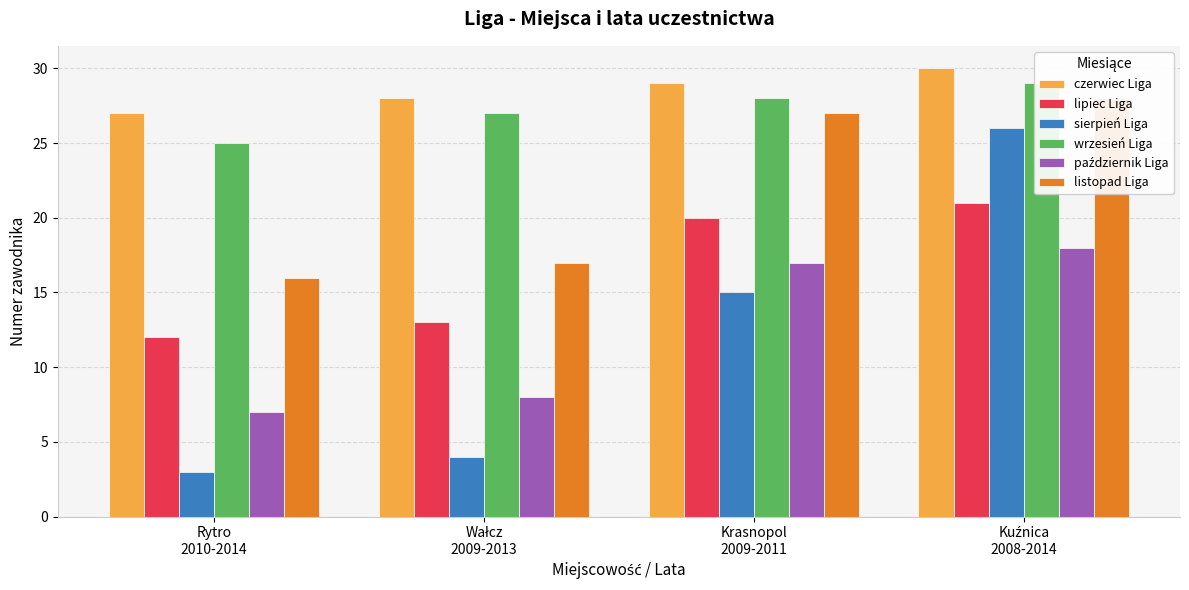

Is it true that lipiec Liga equals 27 at Krasnopol
2009-2011?

False